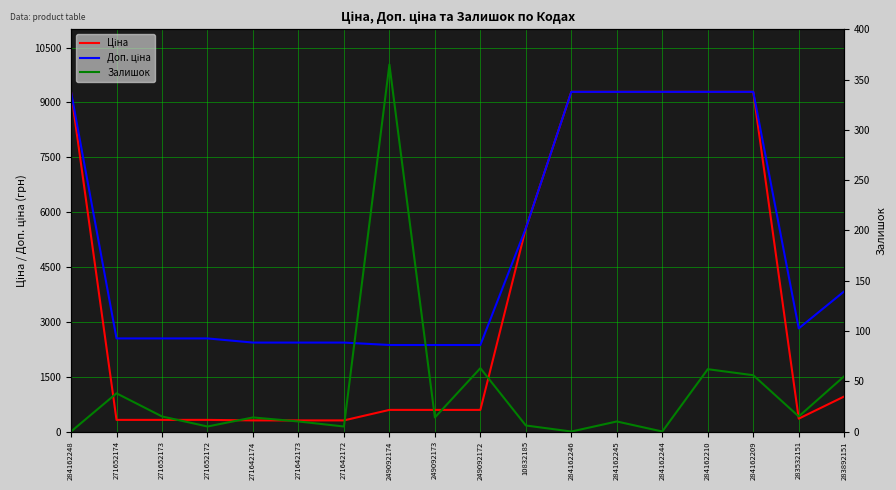

Rank the series at 271652173 from lowest to highest value.

Залишок, Ціна, Доп. ціна